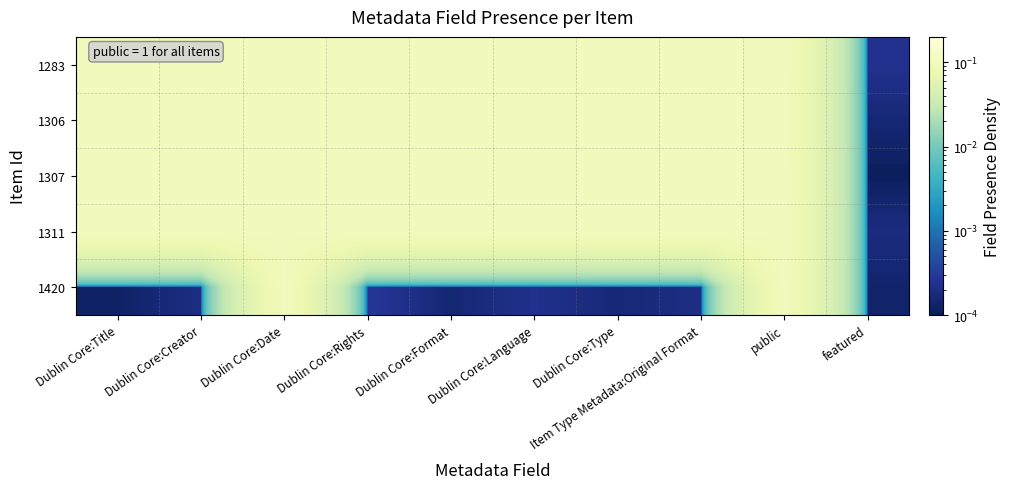

What is the total value across all series at Dublin Core:Creator?

0.4